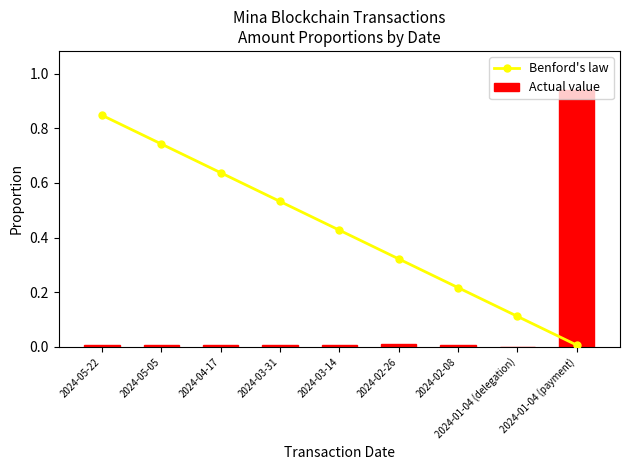

List the series in order of their overall mean, lowest first.

Actual value, Benford's law